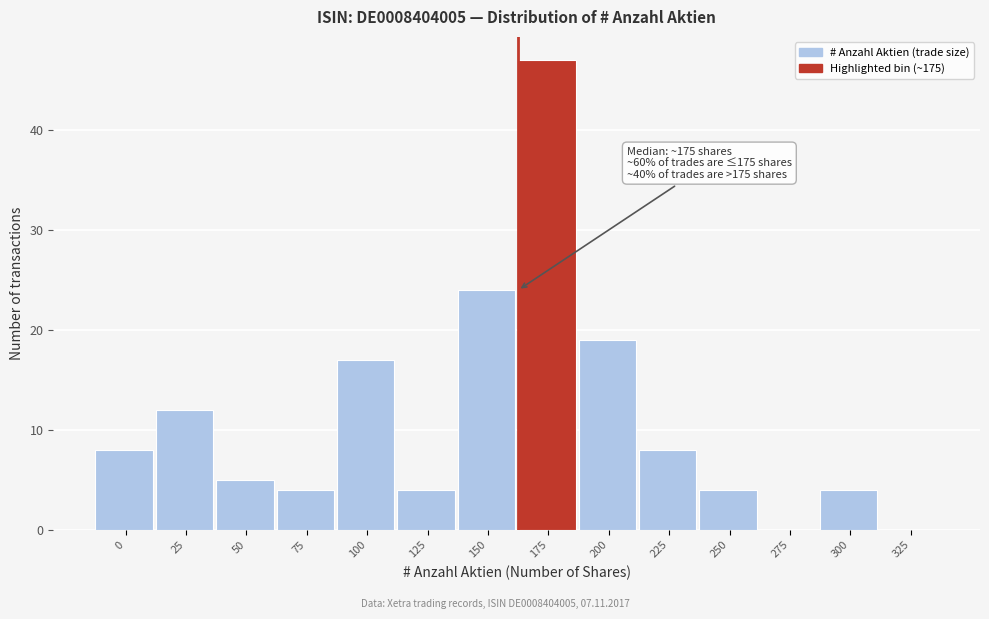

What is the maximum value shown in the chart?

47